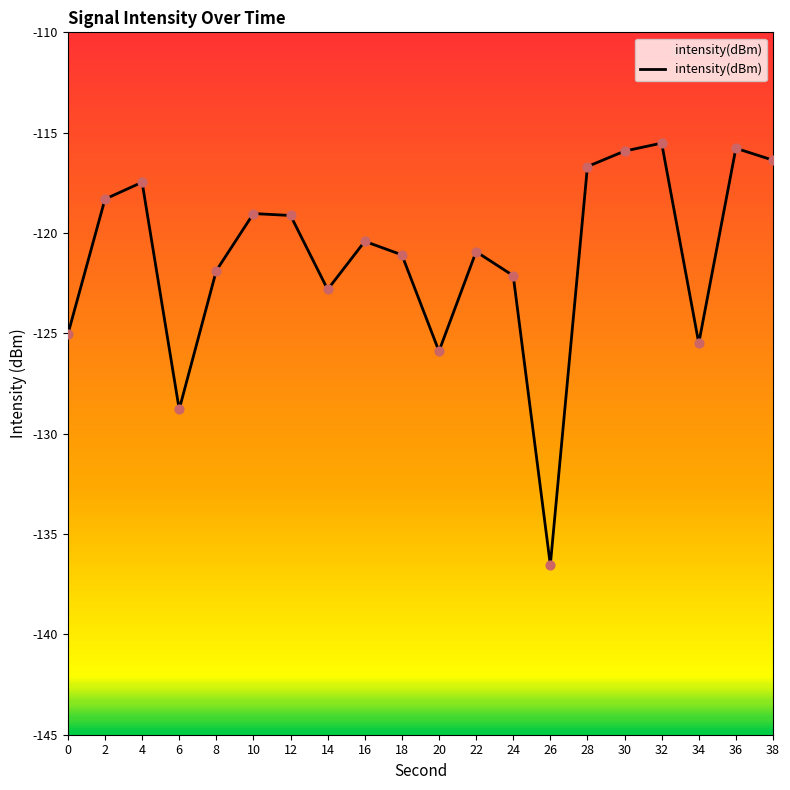

Between 38 and 26, which is larger?

38